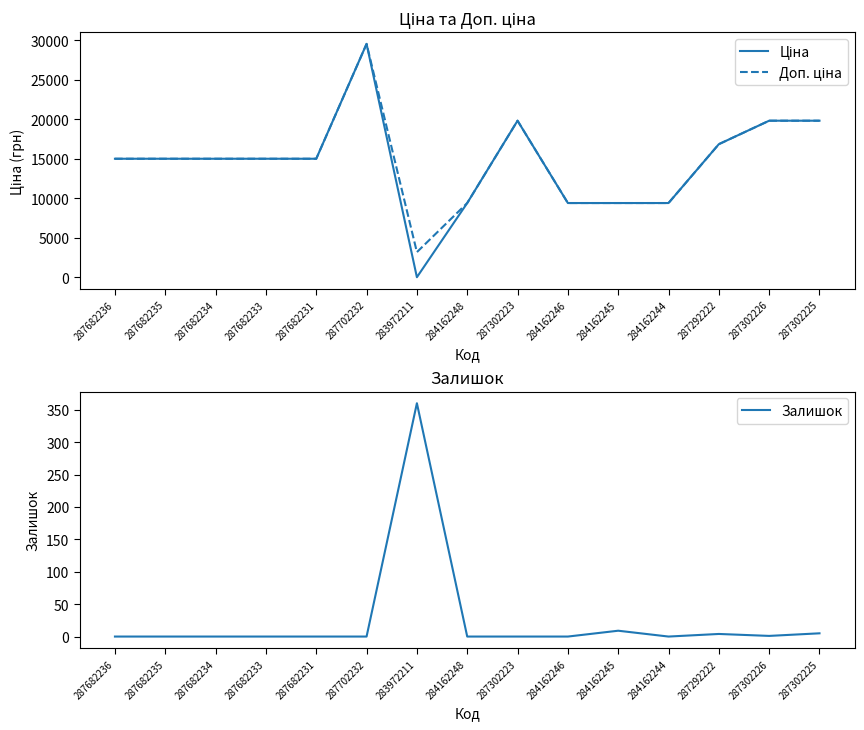

Which series has the widest spread of values?

Ціна